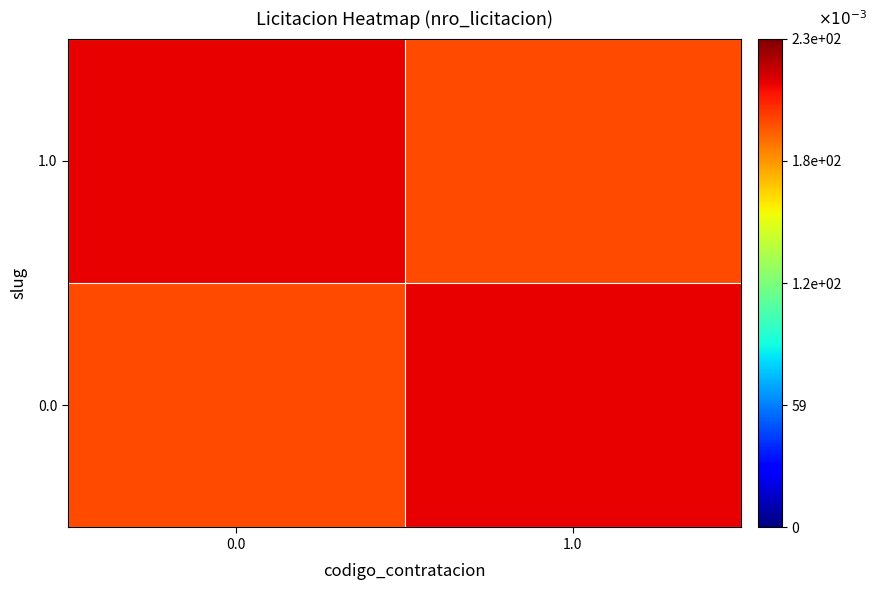

Which has a higher value, 0.0 or 1.0?

1.0